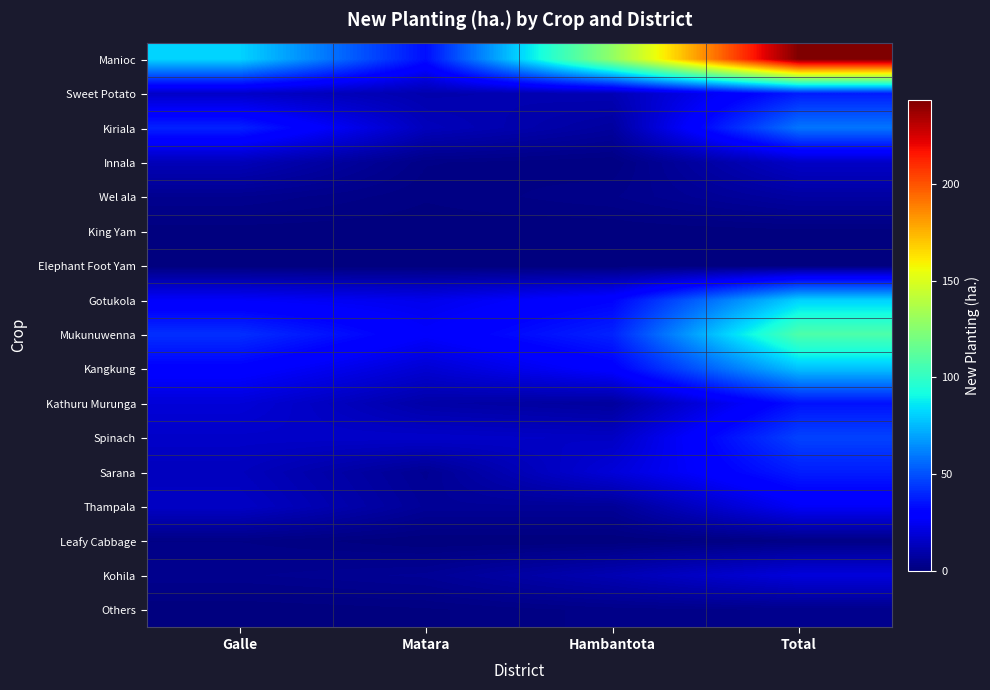

Rank the series by their maximum value, from lowest to highest.

Elephant Foot Yam, King Yam, Leafy Cabbage, Others, Wel ala, Innala, Kohila, Thampala, Kathuru Murunga, Sweet Potato, Sarana, Spinach, Kiriala, Kangkung, Gotukola, Mukunuwenna, Manioc